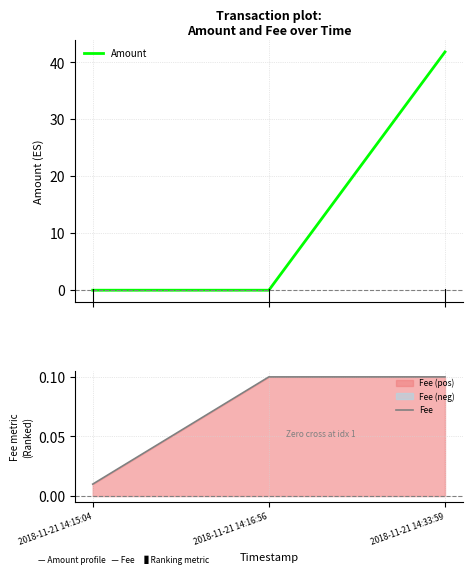

Which has a higher value, 2018-11-21 14:33:59 or 2018-11-21 14:15:04?

2018-11-21 14:33:59